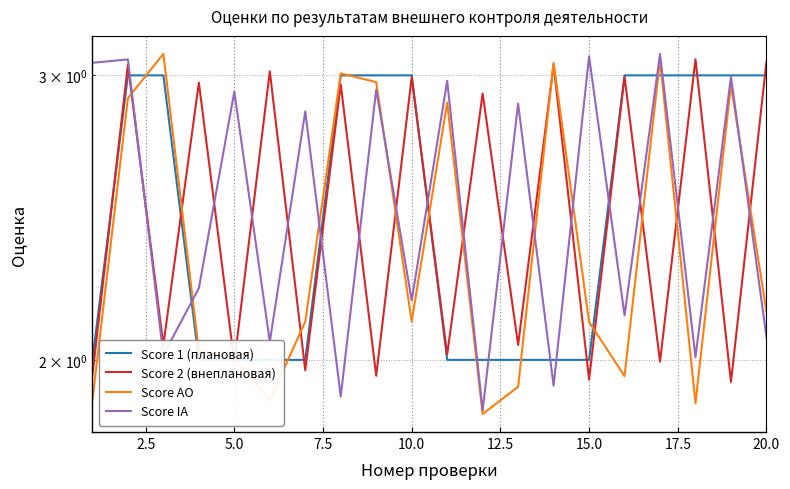

In Score IA, how many points are lower than both neighbors (excluding endpoints)?

8